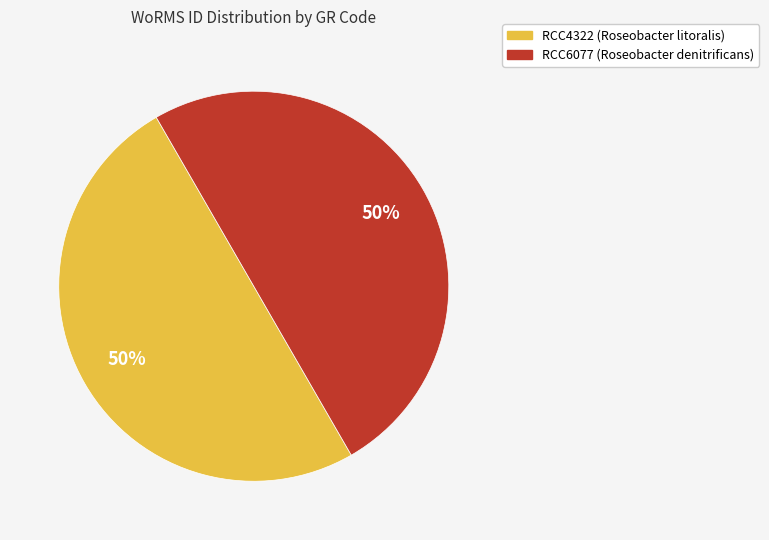

The RCC4322 slice represents 39% of the pie. True or false?

False